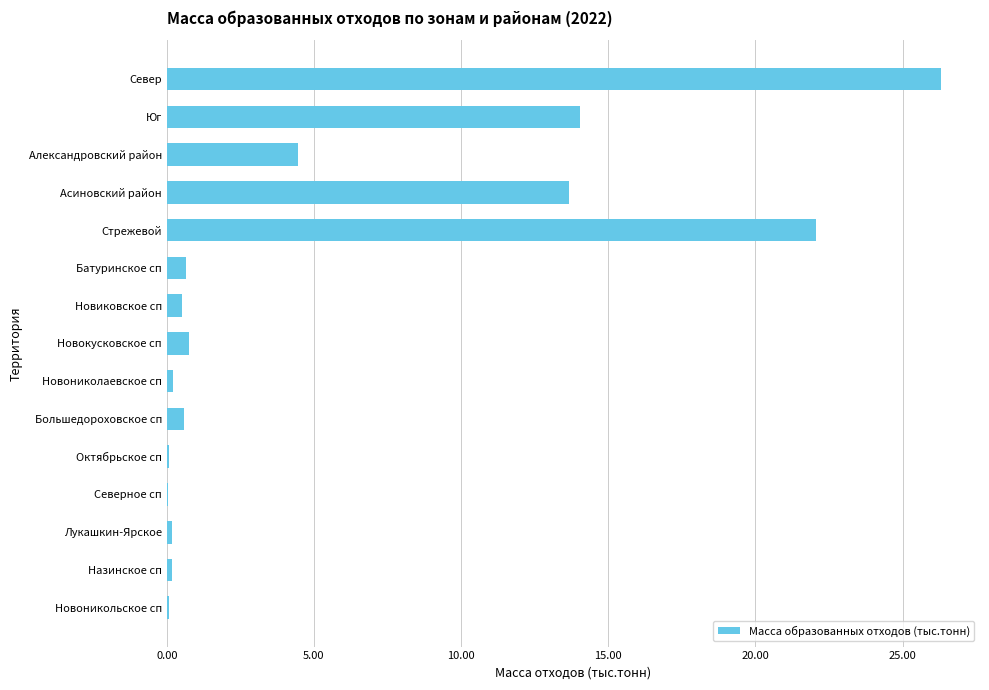

What is the greatest value displayed?

26.3